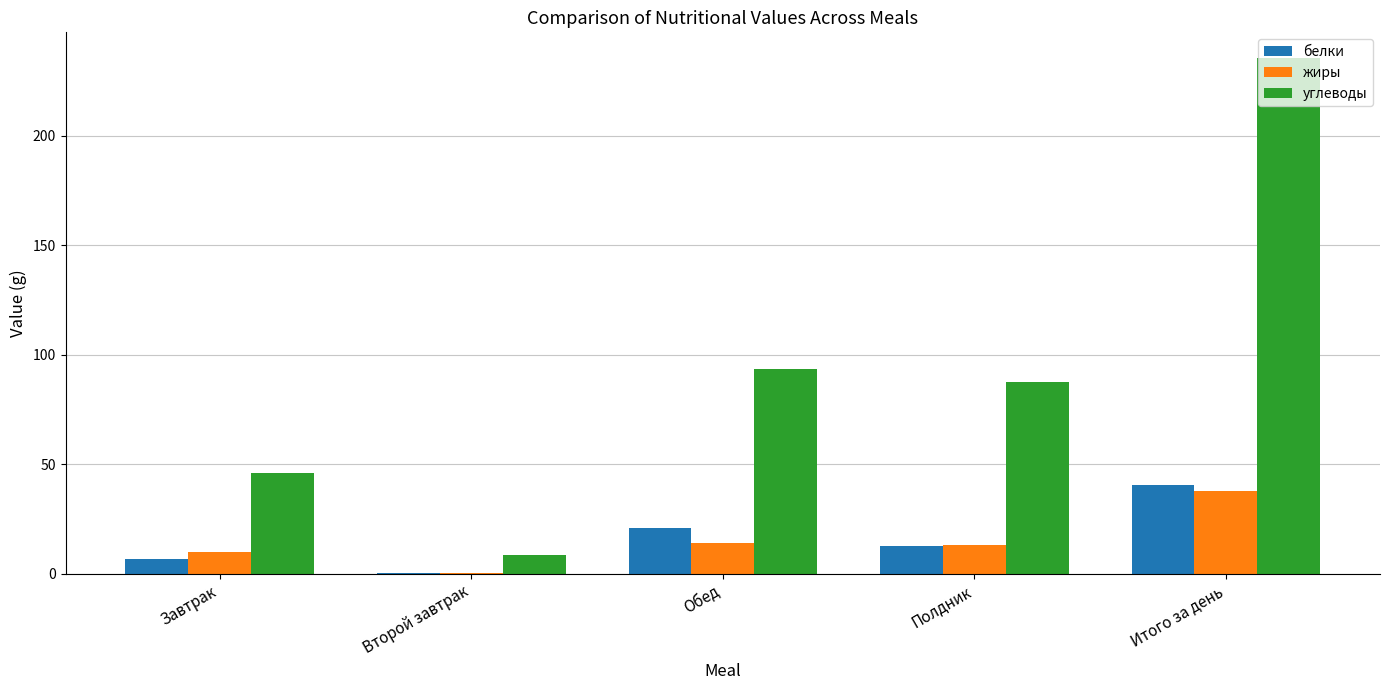

At which label does белки reach its peak?

Итого за день